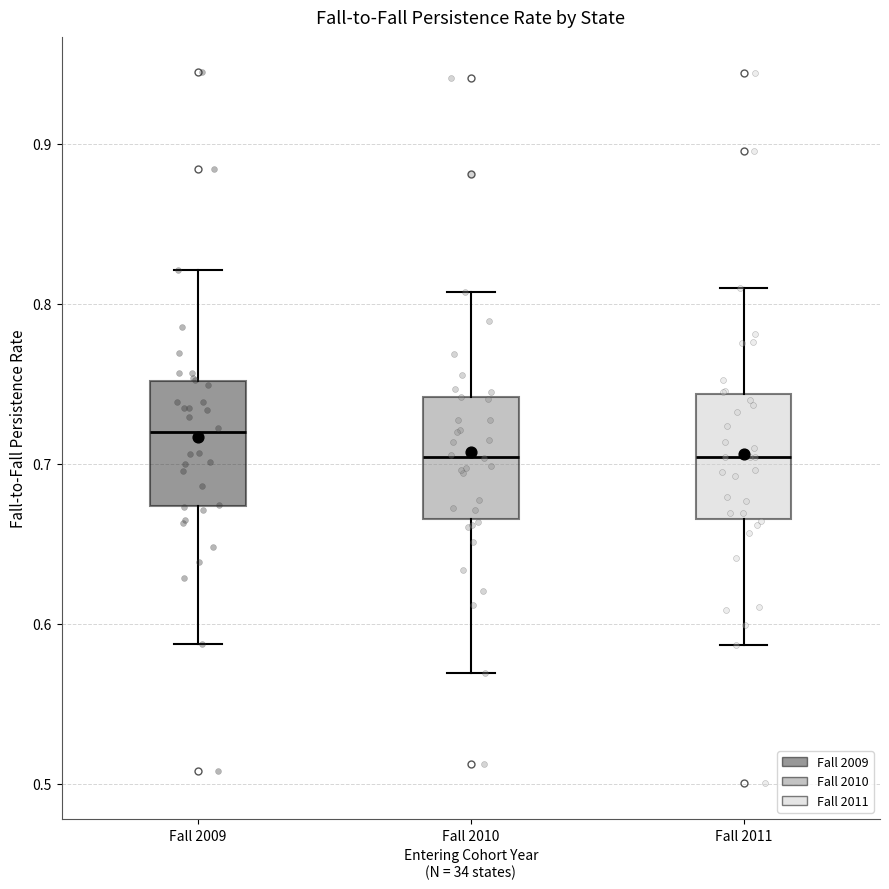

Where does the upper whisker of the box for Fall 2010 end on the y-axis? The values are not printed on the chart, so give them approximately, as read against the axis.

0.81